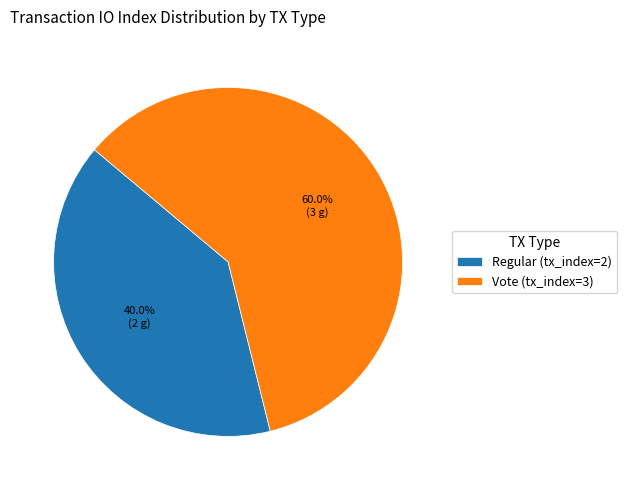

Rank the categories by value from highest to lowest.

Vote (tx_index=3), Regular (tx_index=2)